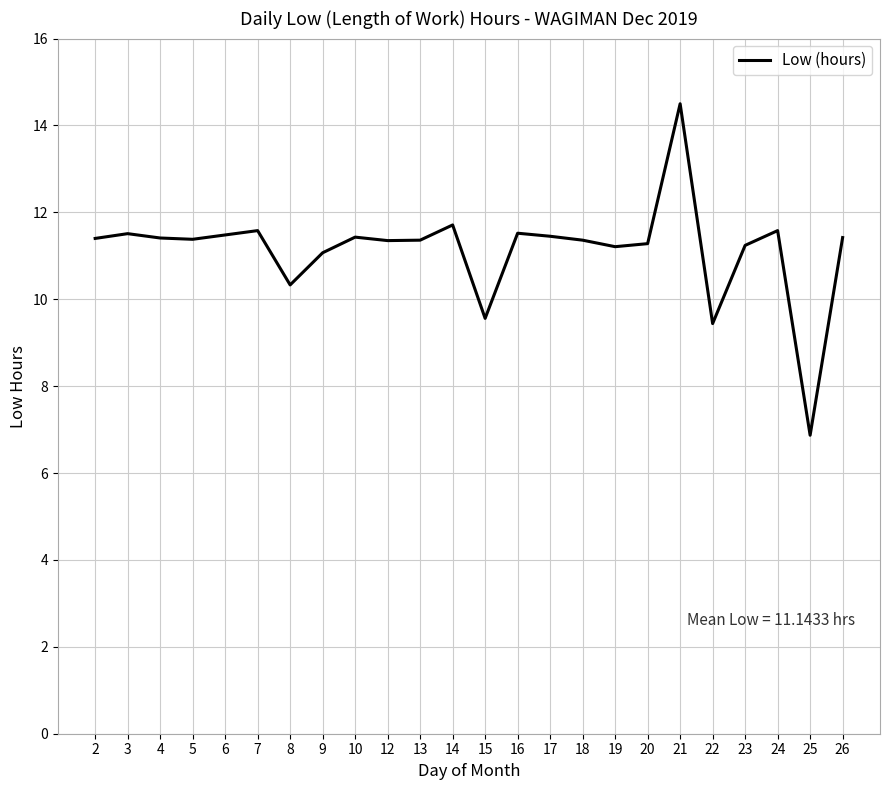

Is this an area chart (filled region under the line)?

No